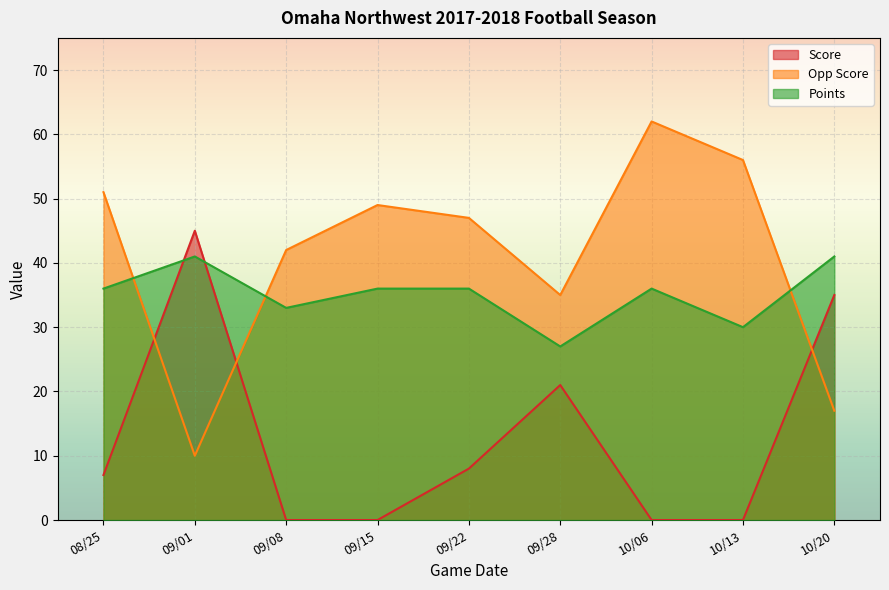

Rank the series at 10/20 from highest to lowest value.

Points, Score, Opp Score